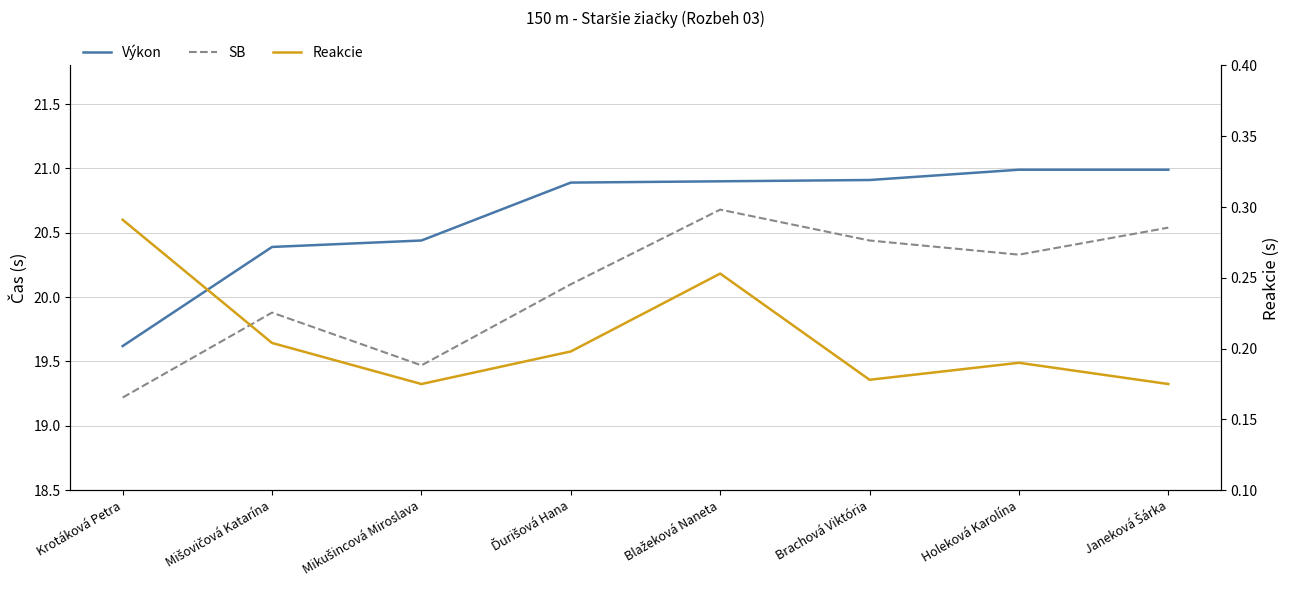

List the labels in order of Reakcie value, smallest first.

Mikušincová Miroslava, Janeková Šárka, Brachová Viktória, Holeková Karolína, Ďurišová Hana, Mišovičová Katarína, Blažeková Naneta, Krotáková Petra